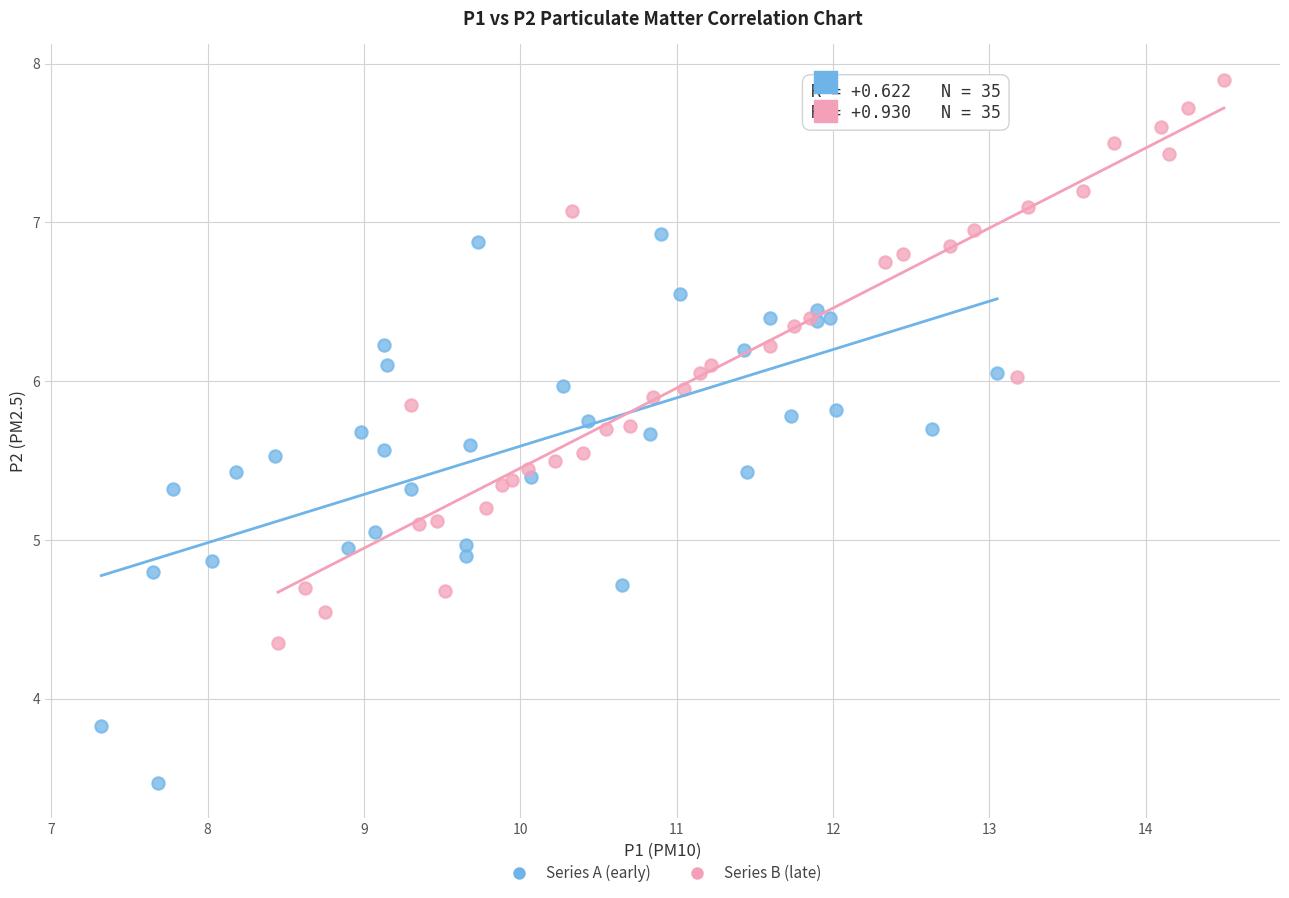

Which series reaches the maximum Y coordinate?

Series B (late)